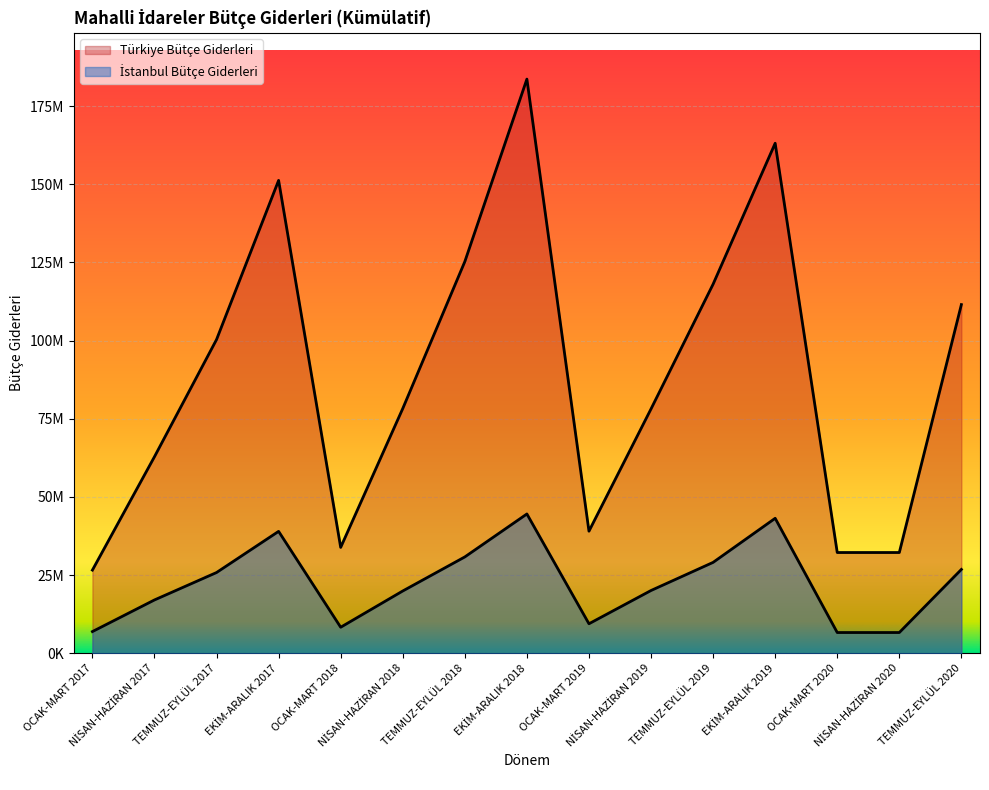

At which category does the chart reach its peak across all series?

EKİM-ARALIK 2018